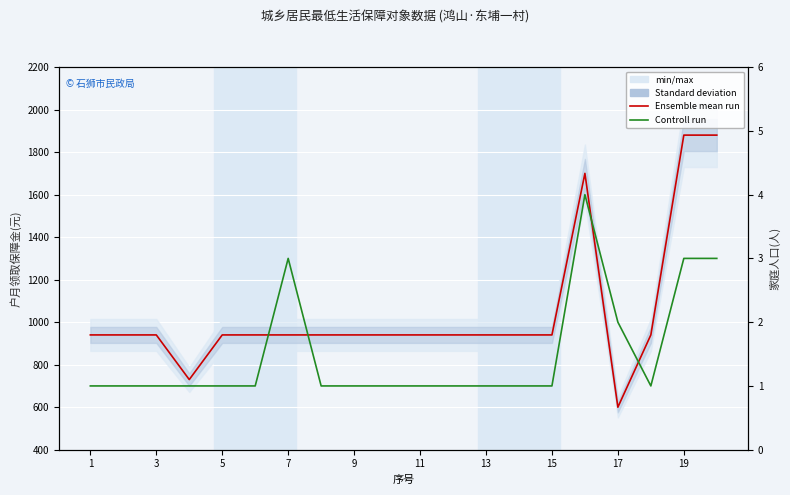

Which series has the largest total across all categories?

Ensemble mean run